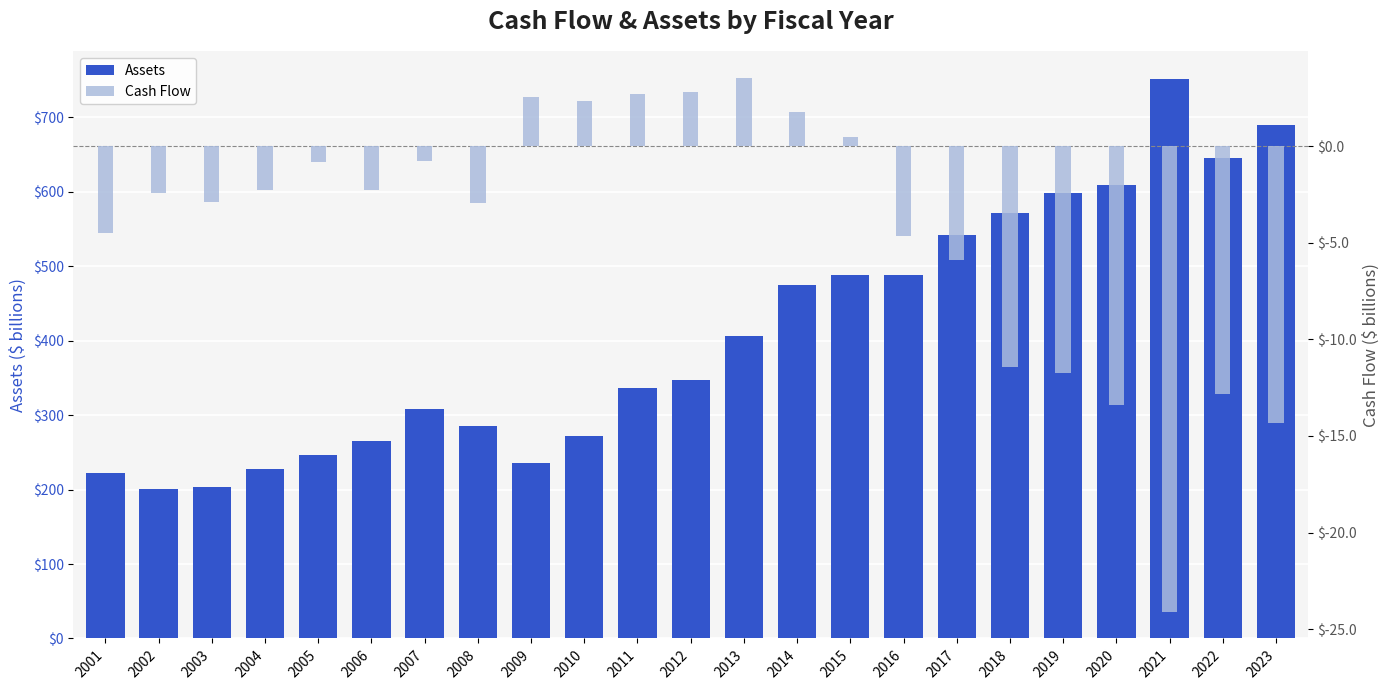

What is the difference between the maximum and minimum values in the Cash Flow series?

27.7